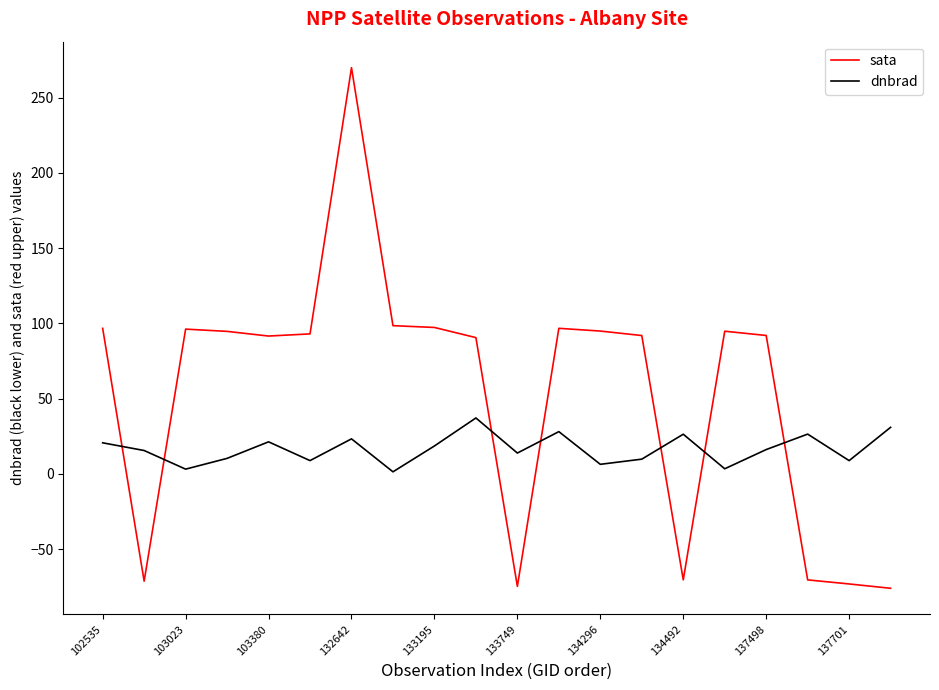

What is the minimum value shown in the chart?

-76.0